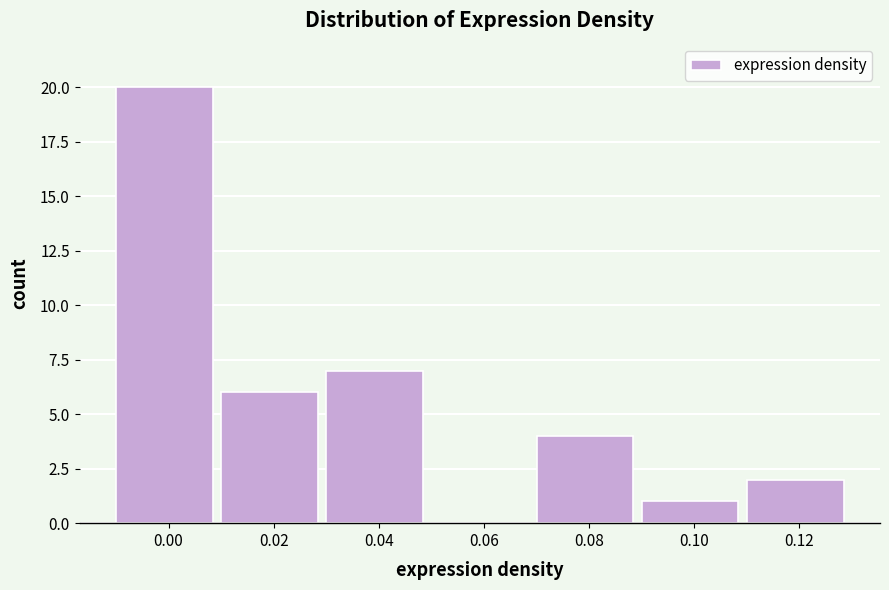

Reading left to right, extract all data points from this chart.

0.00=20	0.02=6	0.04=7	0.06=0	0.08=4	0.10=1	0.12=2